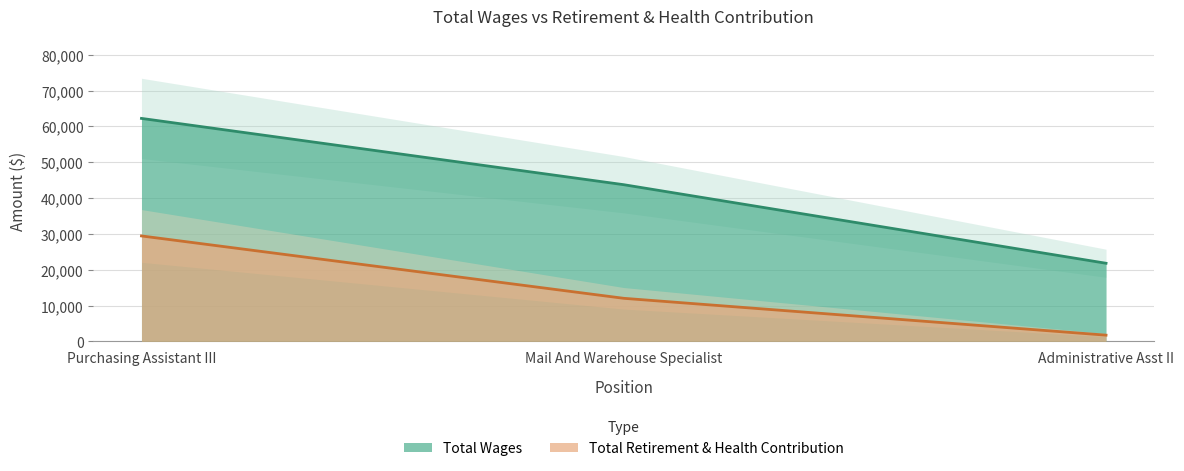

Is the value of Total Wages at Mail And Warehouse Specialist greater than the value of Total Retirement & Health Contribution at Administrative Asst II?

Yes